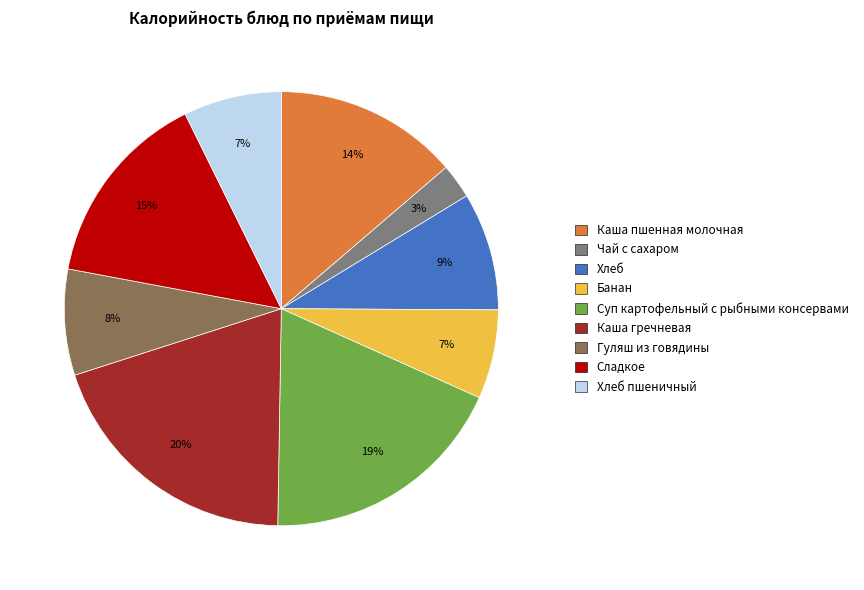

To the nearest percent, what is the average slice percentage?

11%